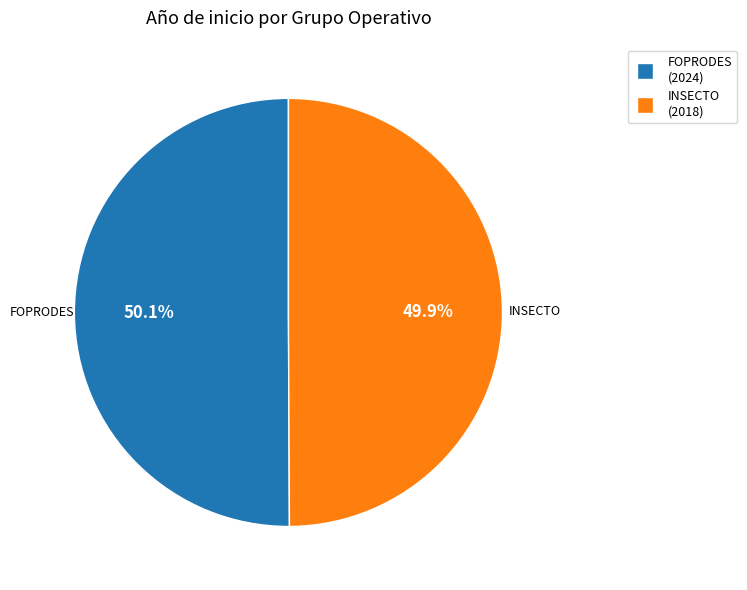

What is the ratio of the value at FOPRODES to the value at INSECTO?

1.0